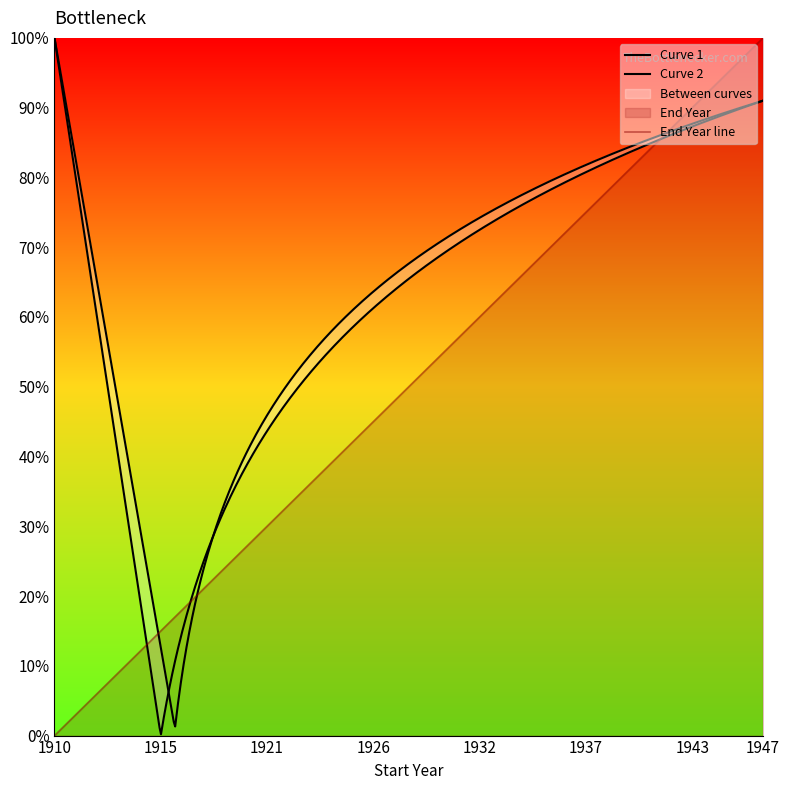

What is the maximum value for End Year line?

100.0